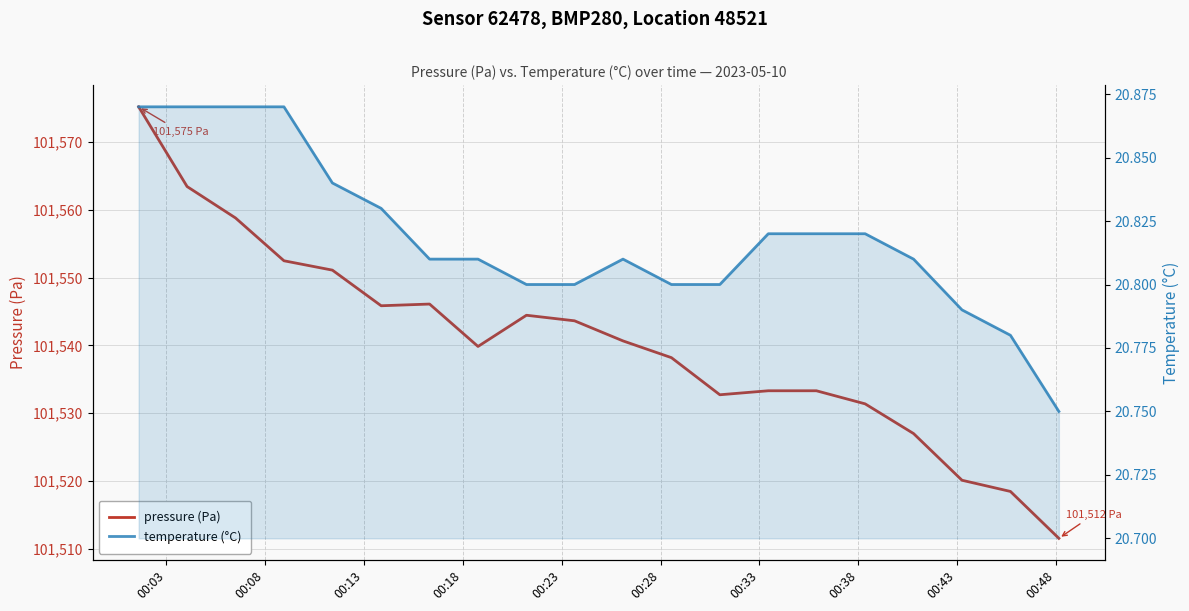

True or false: temperature (°C) has a value of 20.8 at 00:33.

True